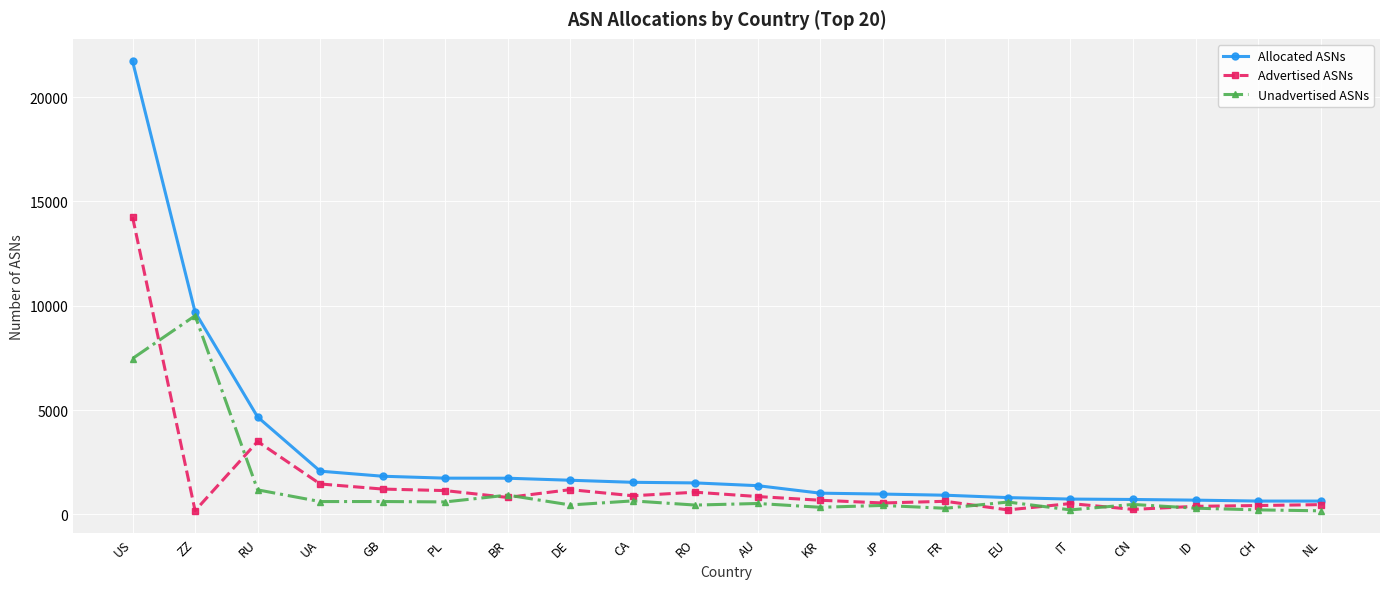

Where is Allocated ASNs nearest to the value 11175?

ZZ